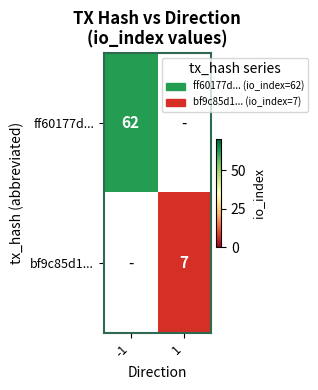

True or false: bf9c85d1... has a value of 7 at 1.

True